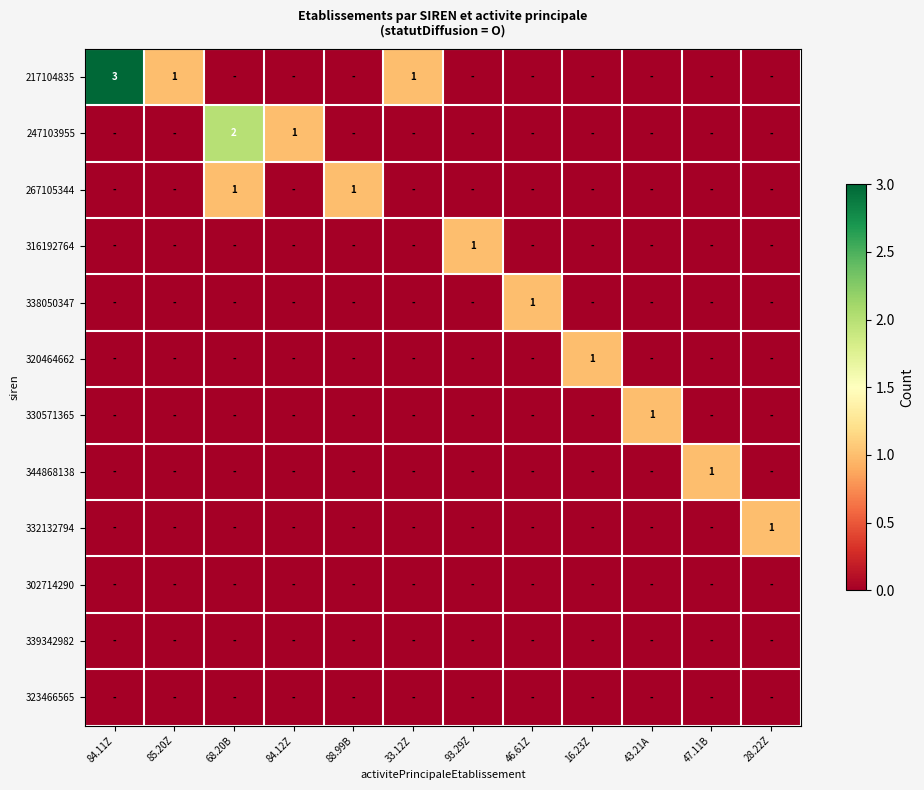

Which has a higher value, 84.11Z or 47.11B?

84.11Z